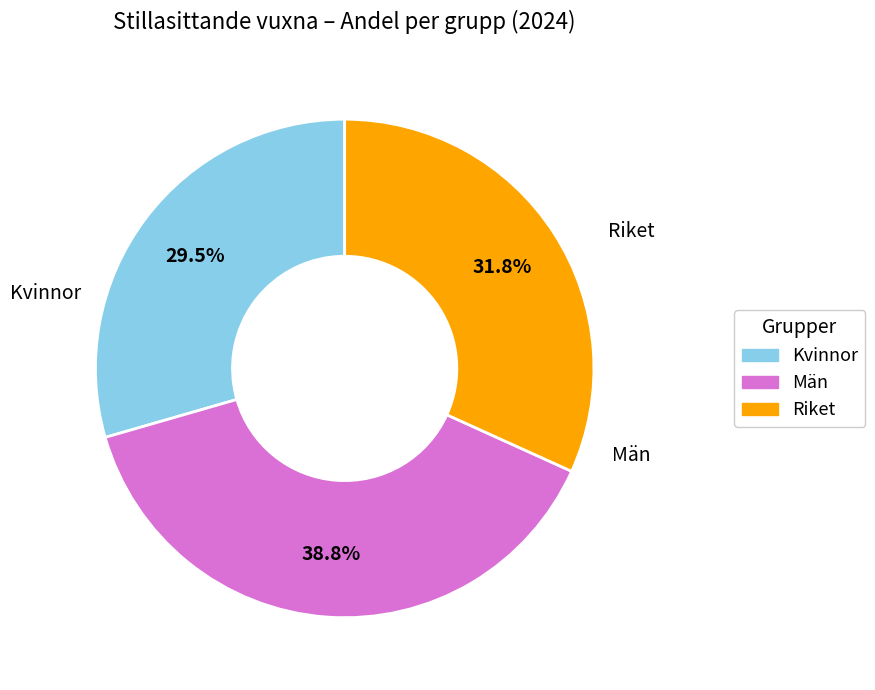

How many slices are in this pie chart?

3